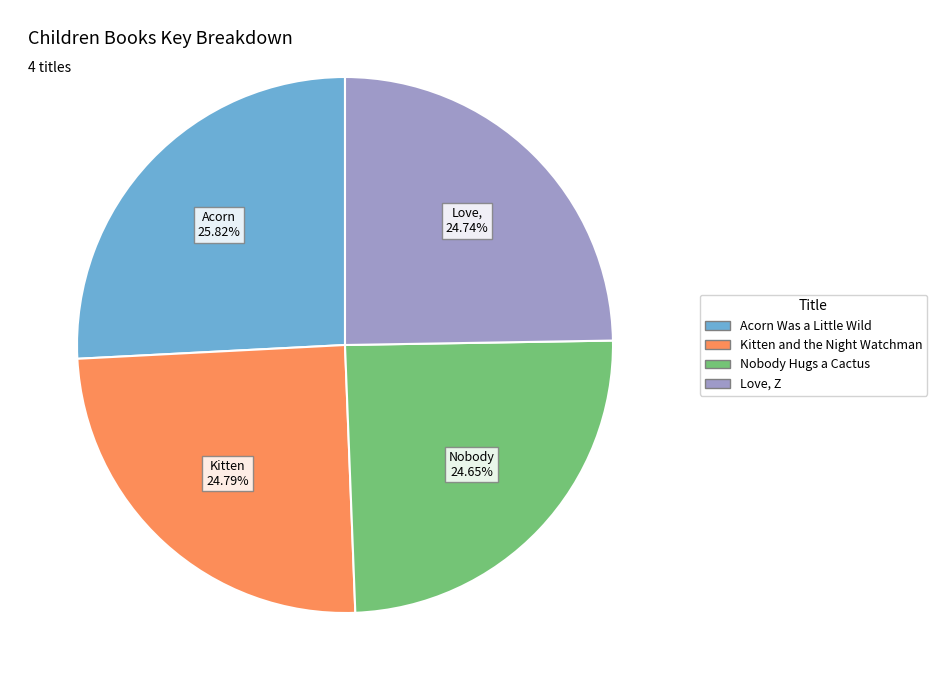

To the nearest percent, what percentage of the pie is Love, Z?

25%